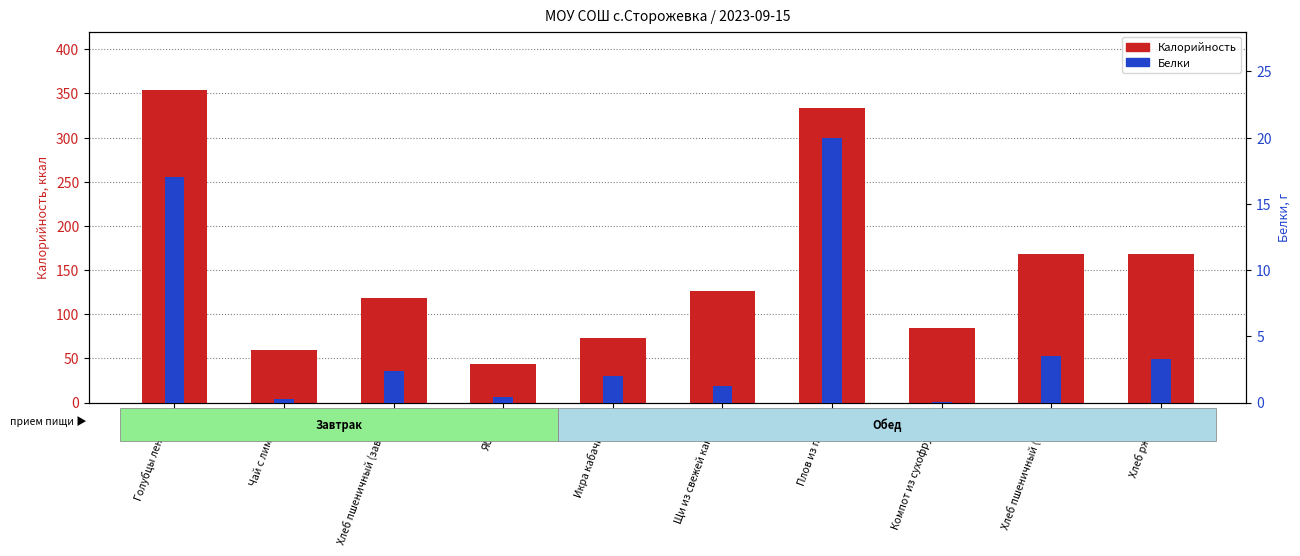

Rank the series by their average value, from lowest to highest.

Белки, Калорийность